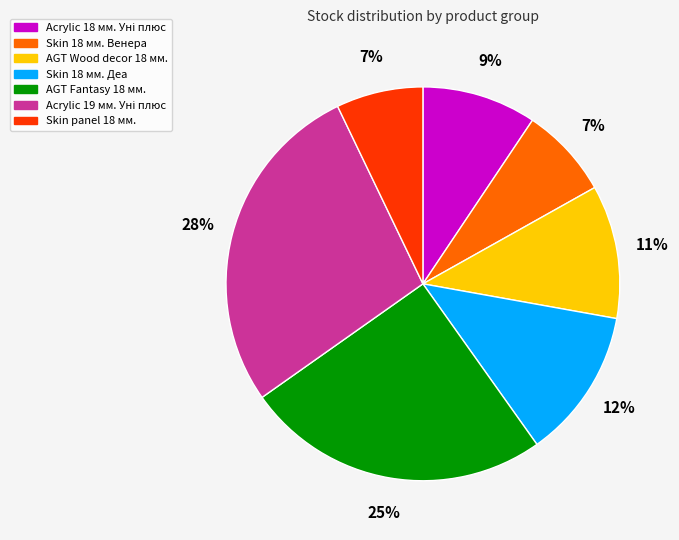

To the nearest percent, what is the difference between the largest and smallest slice percentages?

21%